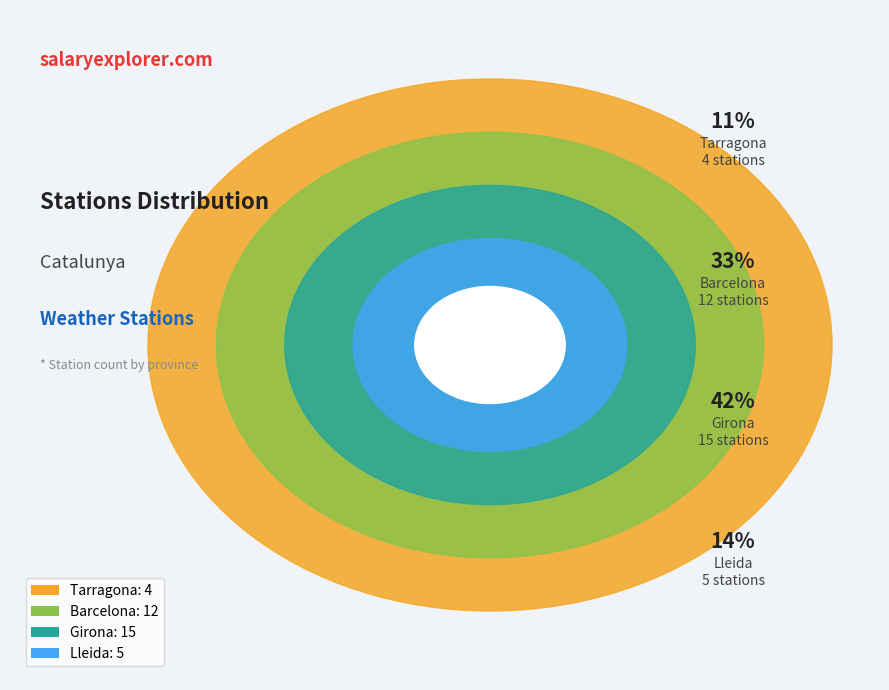

What percentage is the Barcelona slice, to the nearest percent?

33%